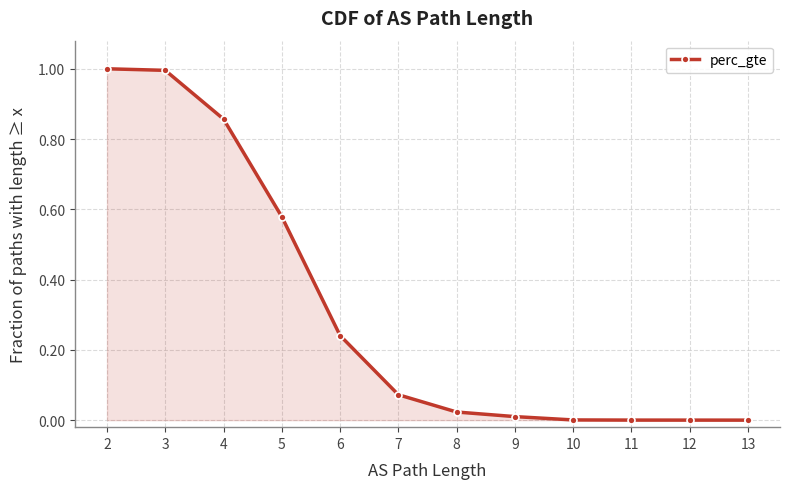

What is the difference between the second highest and second lowest values?

1.0